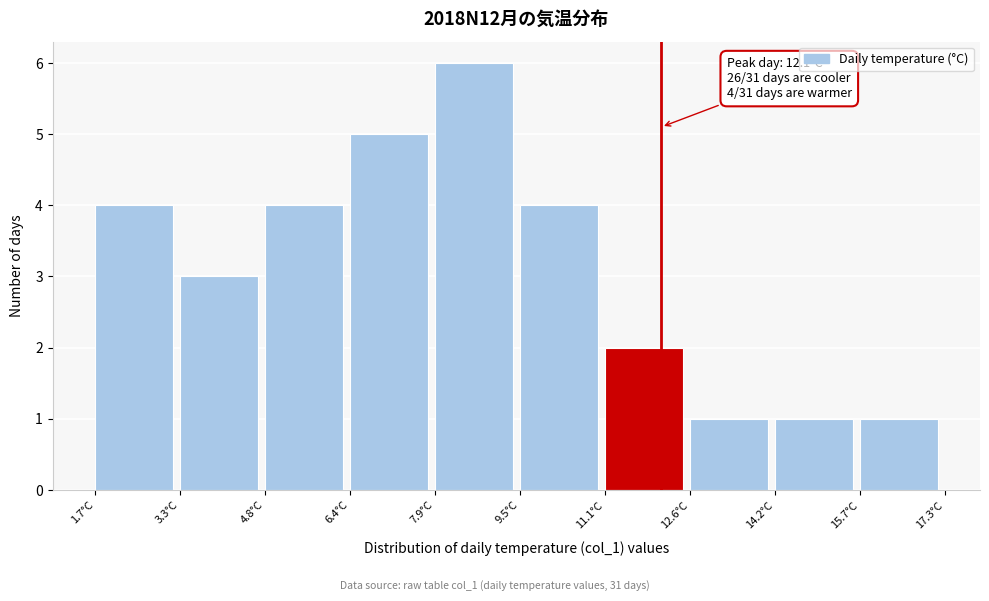

Which range on the x-axis has the tallest bar?

7.94 to 9.50